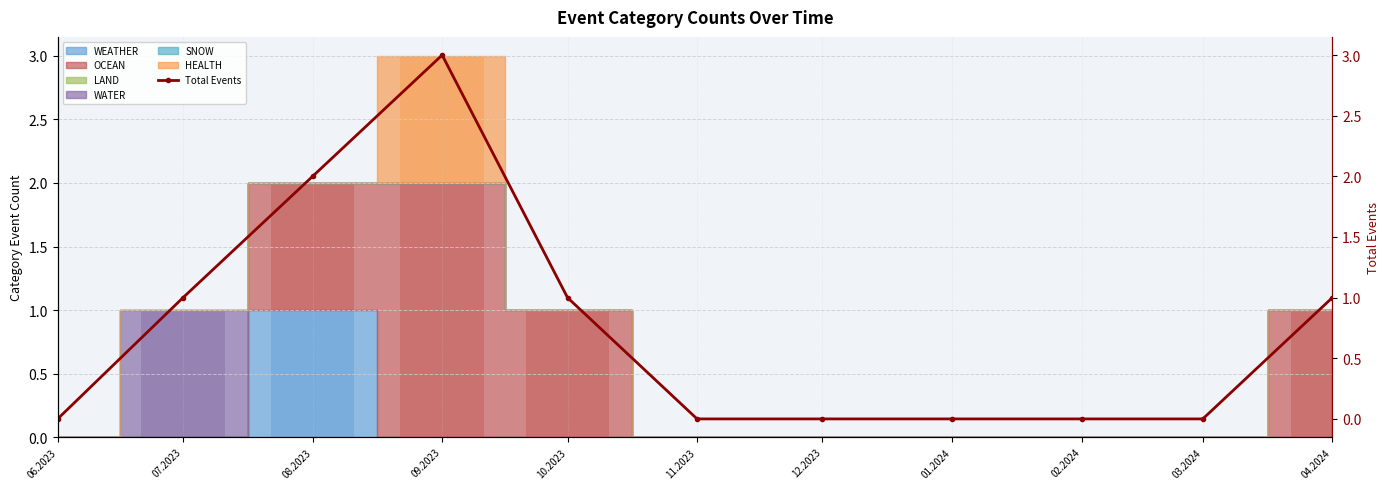

Reading left to right, list all the values displayed in this chart.

0	1	2	3	1	0	0	0	0	0	1